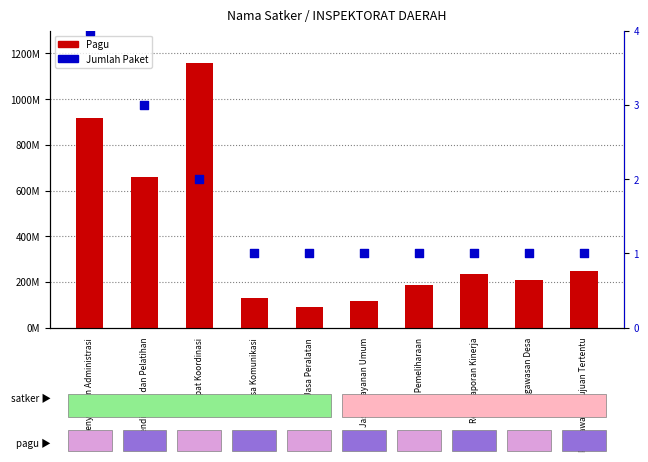

What is the total value across all series at Jasa Komunikasi?

129345001